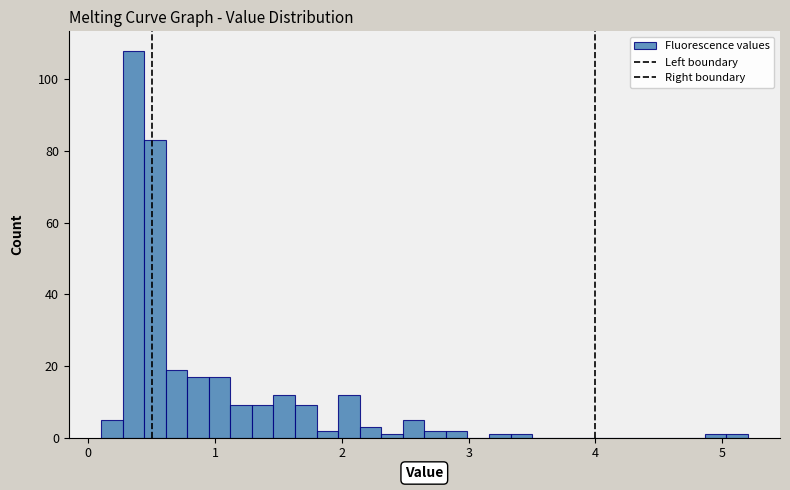

Read against the x-axis, roughly where is the centre of the tallest bar?

0.4